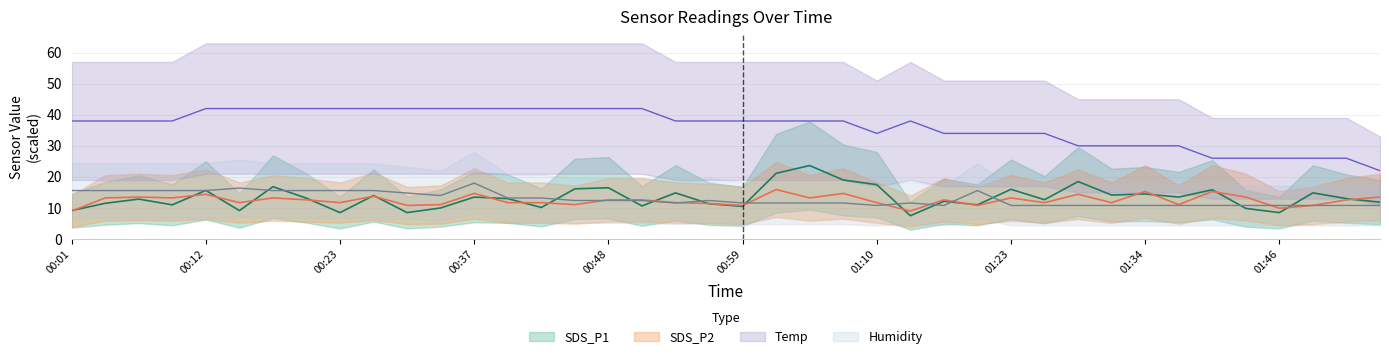

What is the average value of the Humidity series?

12.9